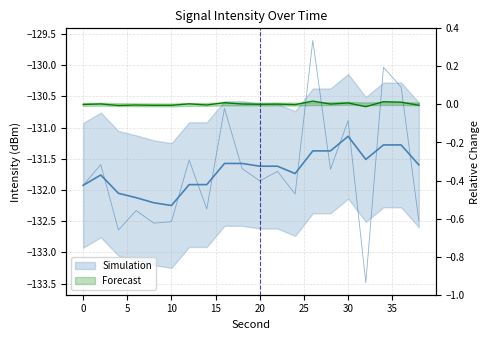

Is it true that Rolling Mean equals -54.7 at 38?

False